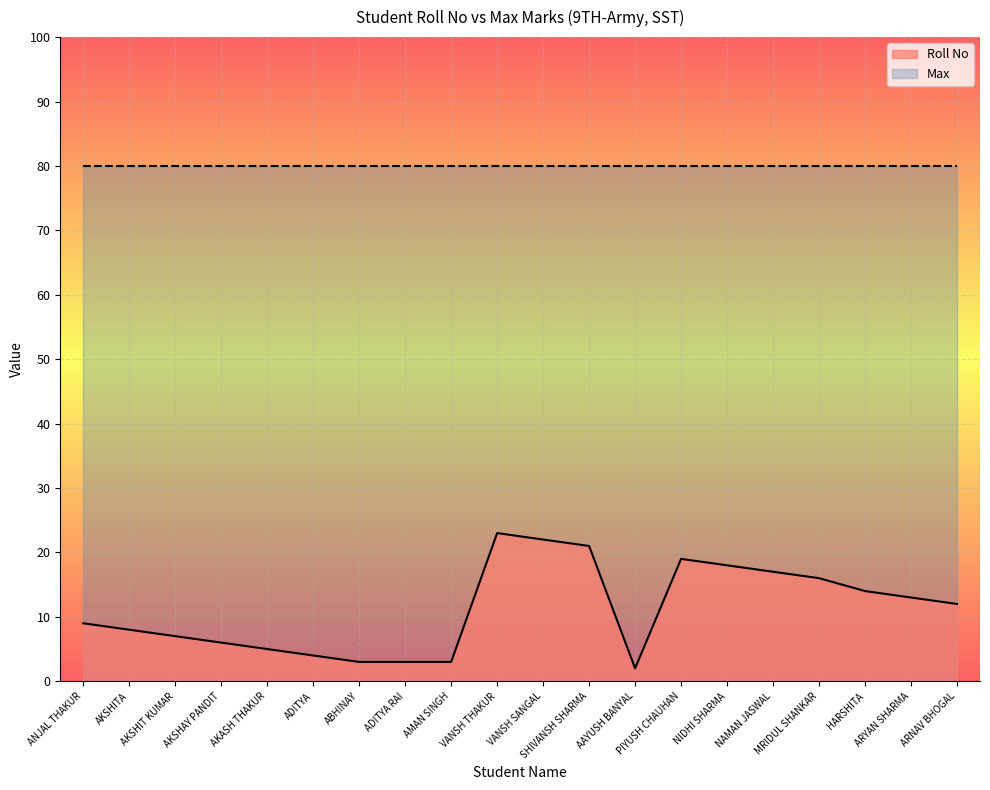

What is the label of the 8th point from the right?

AAYUSH BANYAL